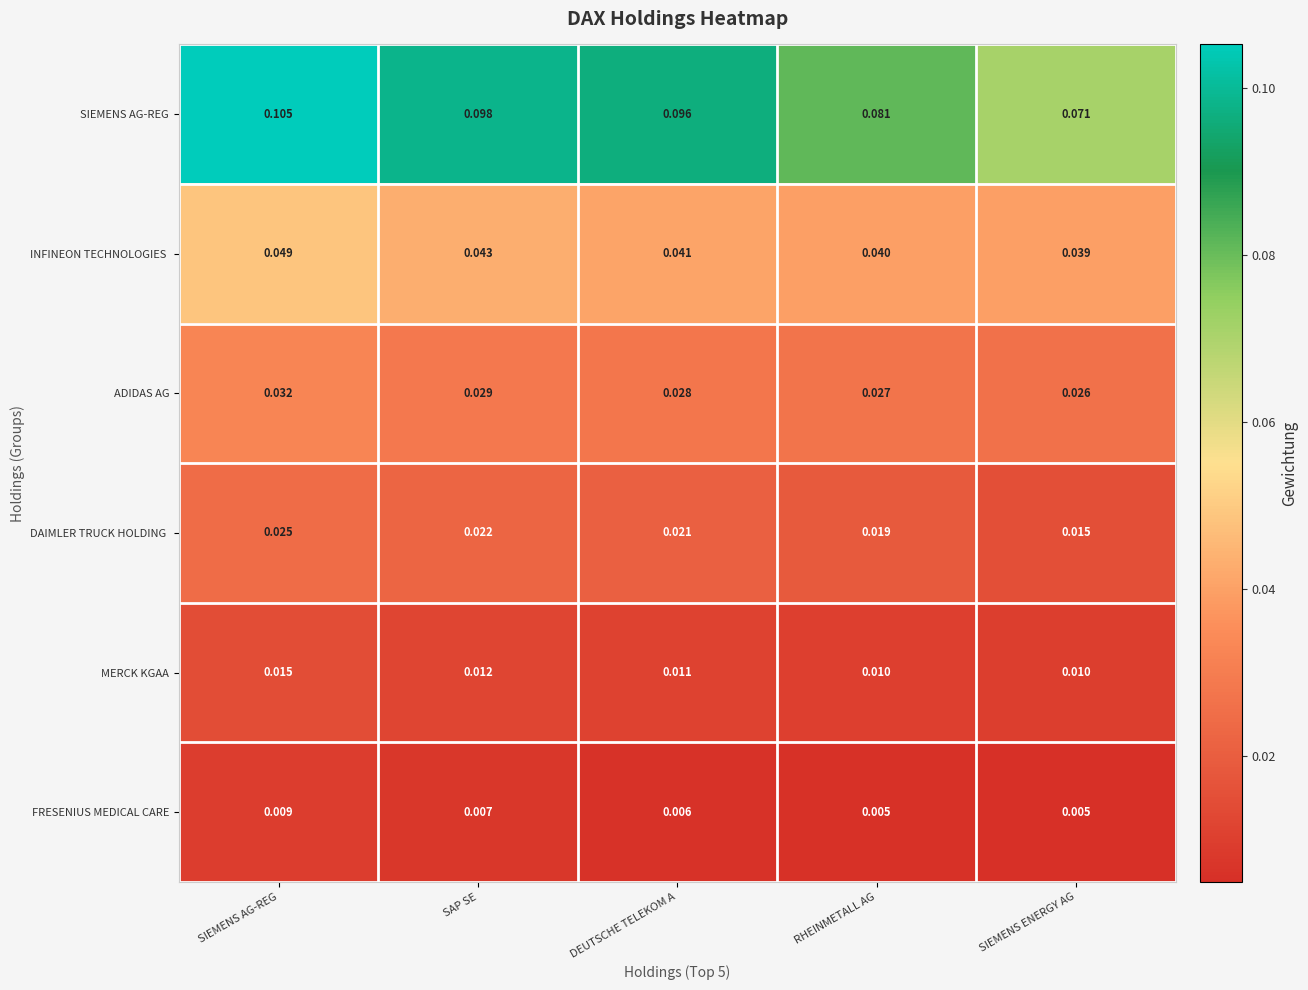

Which series has the largest total across all categories?

SIEMENS AG-REG